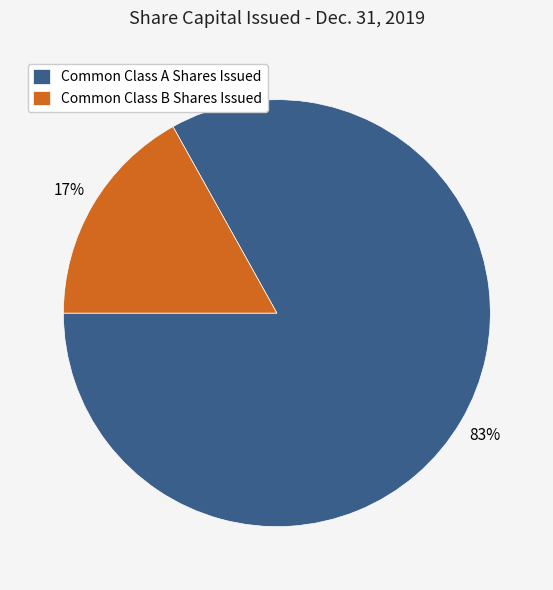

To the nearest percent, what portion does Common Class A Shares Issued represent?

83%